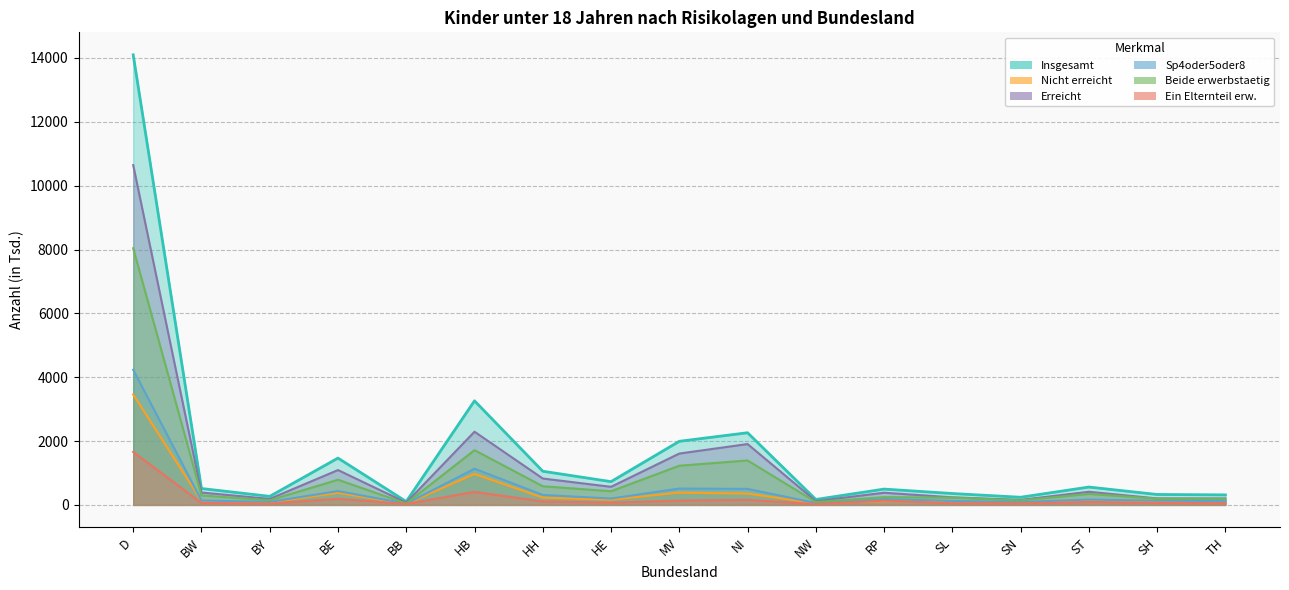

Reading left to right, transcribe all the data shown in this chart.

Insgesamt: 14099	513	267	1466	104	3260	1054	728	1992	2260	170	495	356	239	559	326	313
Nicht erreicht: 3457	126	78	375	33	967	228	162	384	353	52	114	119	82	147	124	111
Erreicht: 10643	387	188	1091	70	2292	826	566	1608	1906	118	381	237	157	411	202	202
Sp4oder5oder8: 4232	138	93	434	39	1132	312	200	512	501	59	183	124	88	166	133	117
Beide erwerbstaetig: 8040	296	144	788	44	1714	584	427	1227	1392	89	243	228	140	343	196	185
Ein Elternteil erw.: 1658	61	42	191	28	409	107	71	134	158	23	133	50	47	90	62	52